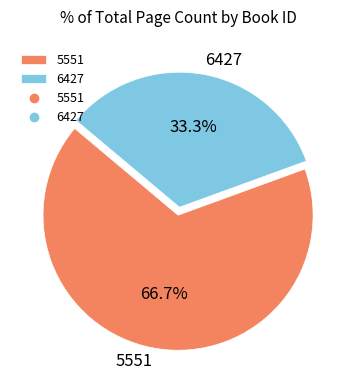

Rank the categories by value from lowest to highest.

6427, 5551